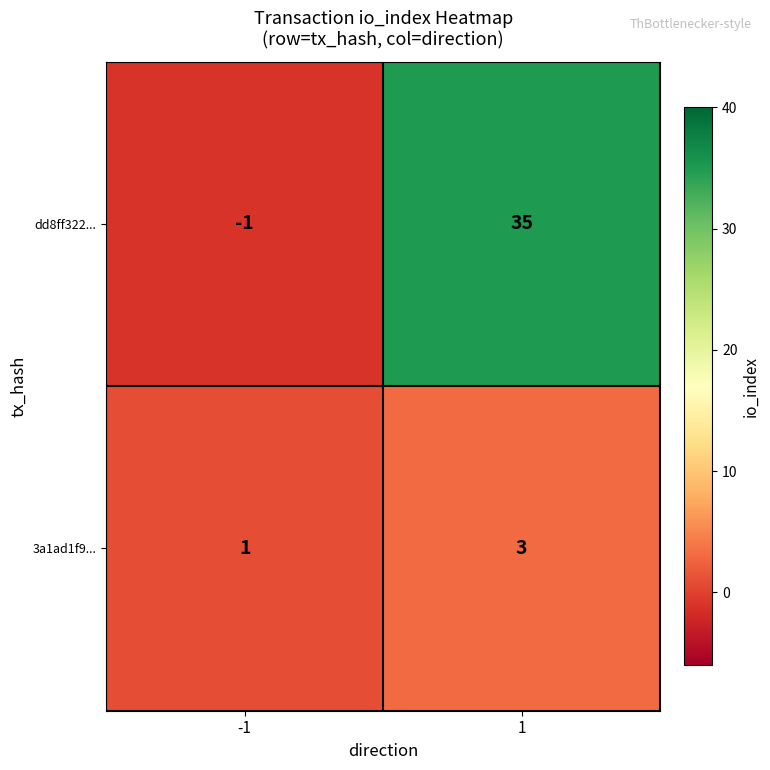

At 1, list the series in order from largest to smallest.

dd8ff322..., 3a1ad1f9...